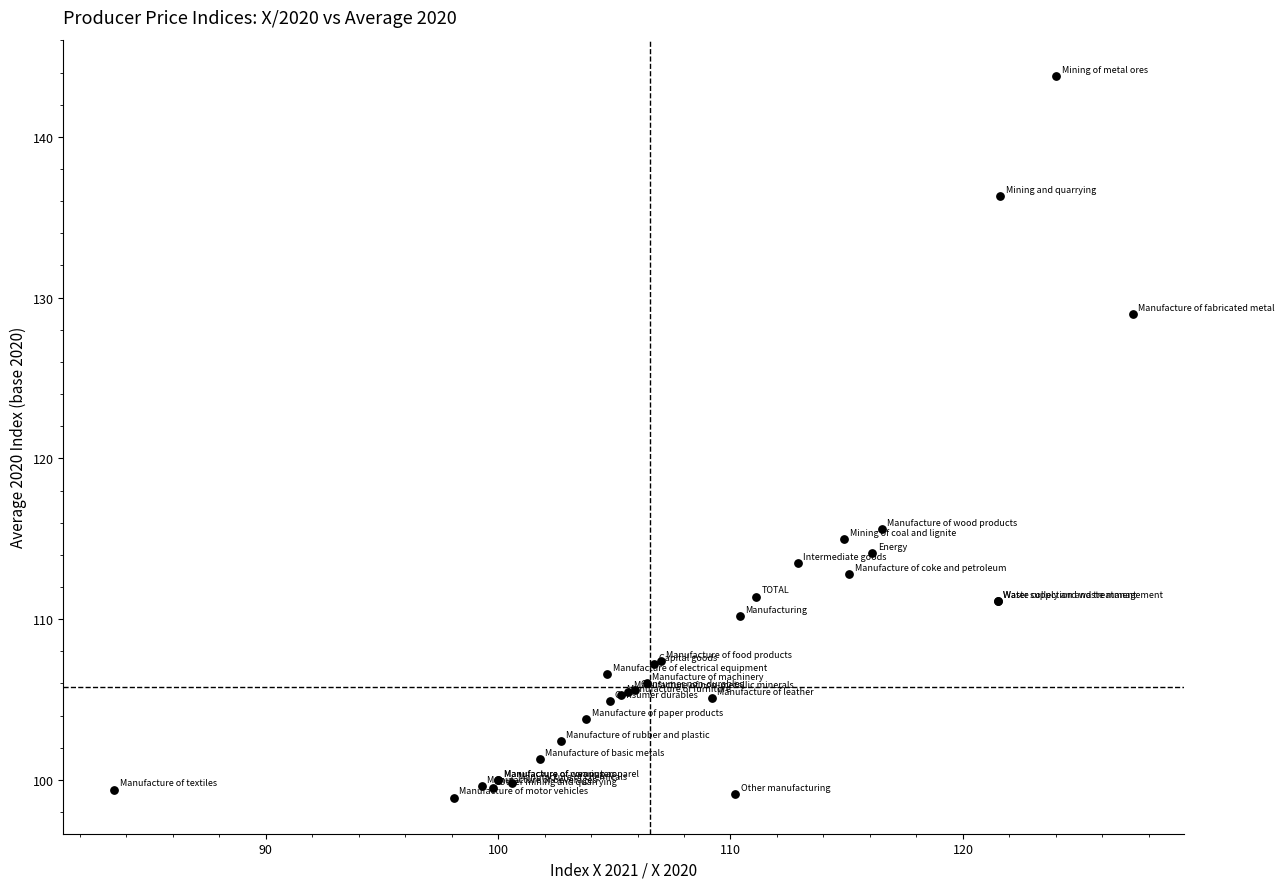

What Y value in the scatter plot is closest to 121?

115.6